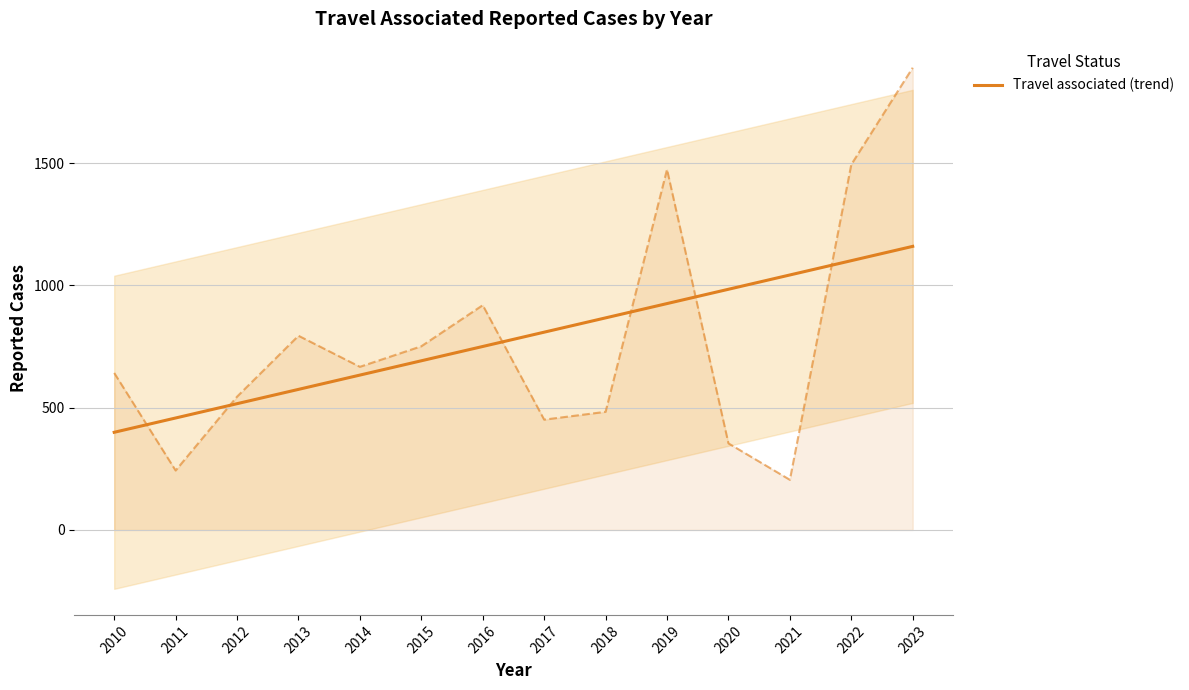

Reading right to left, extract all data points from this chart.

2023=1159.5	2022=1101.1	2021=1042.6	2020=984.1	2019=925.6	2018=867.1	2017=808.7	2016=750.2	2015=691.7	2014=633.2	2013=574.8	2012=516.3	2011=457.8	2010=399.3